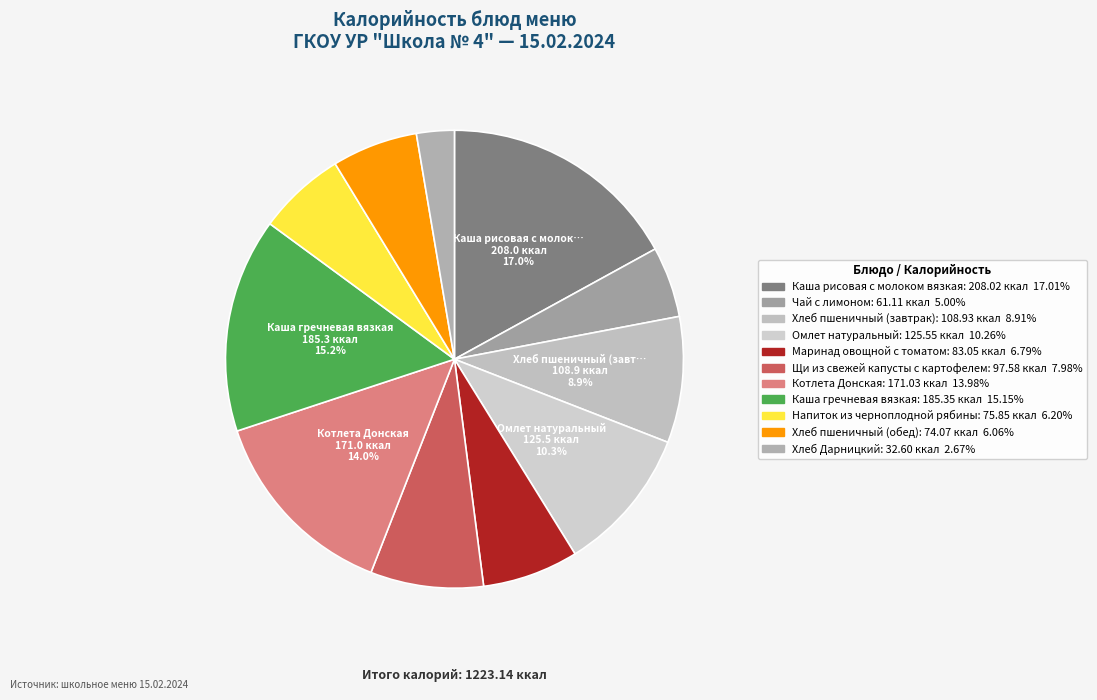

Which category has the smallest portion of the pie?

Хлеб Дарницкий